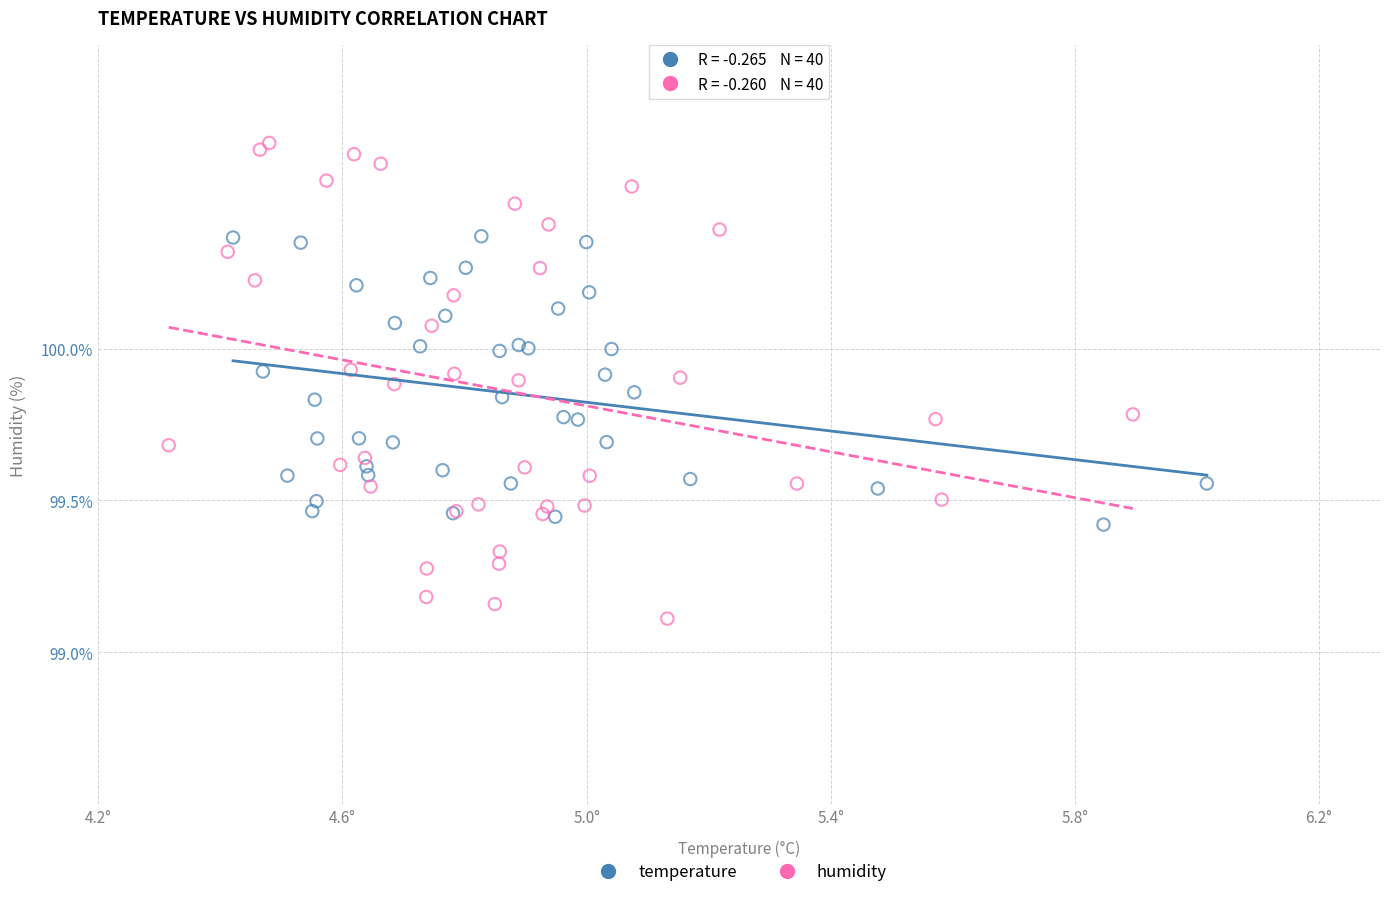

Which series contains the lowest Y value?

humidity